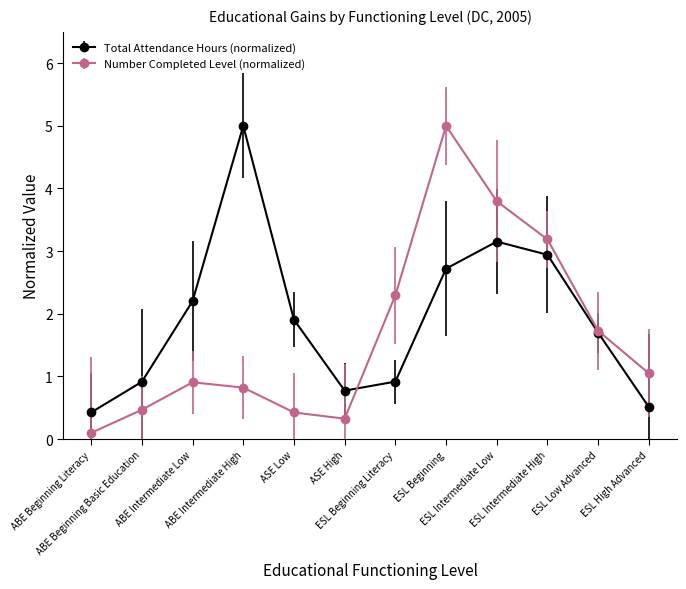

True or false: Number Completed Level (normalized) has more than 0 points higher than both neighbors.

True